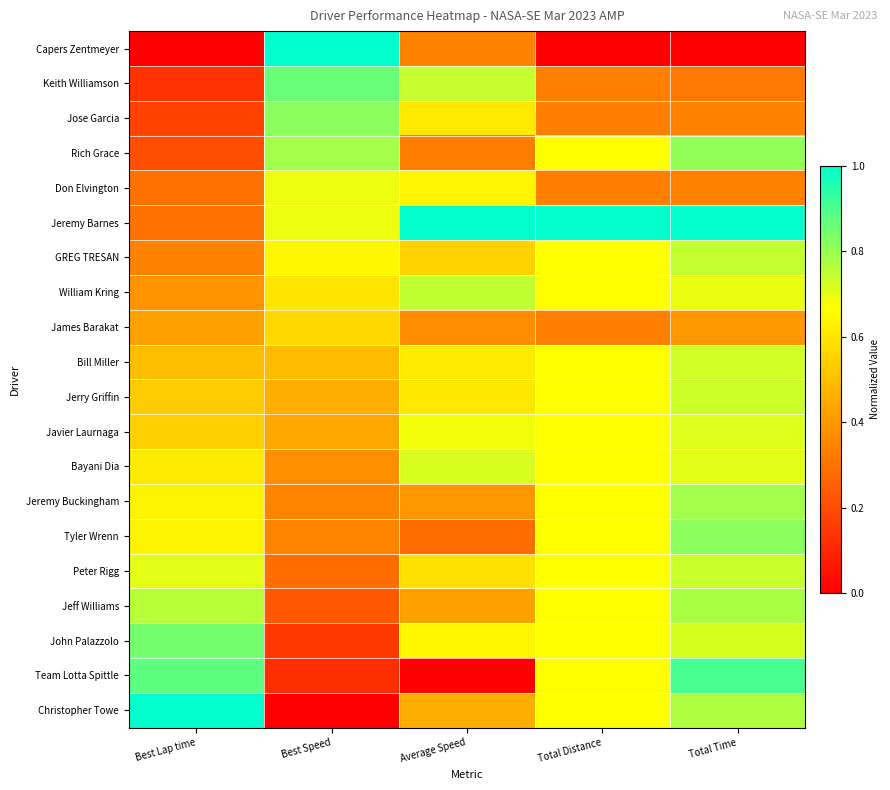

Rank the series at Total Distance from highest to lowest value.

Jeremy Barnes, Rich Grace, GREG TRESAN, William Kring, Bill Miller, Jerry Griffin, Javier Laurnaga, Bayani Dia, Jeremy Buckingham, Tyler Wrenn, Peter Rigg, Jeff Williams, John Palazzolo, Team Lotta Spittle, Christopher Towe, Keith Williamson, Jose Garcia, Don Elvington, James Barakat, Capers Zentmeyer